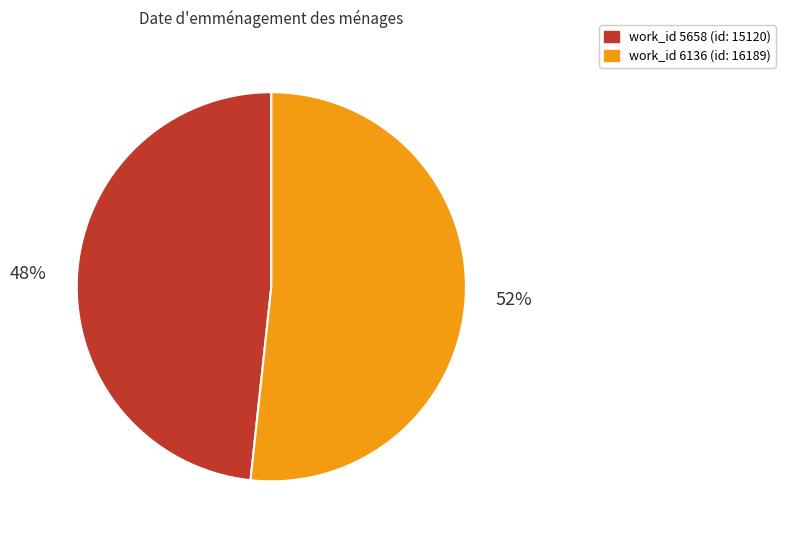

How many segments does this pie chart have?

2